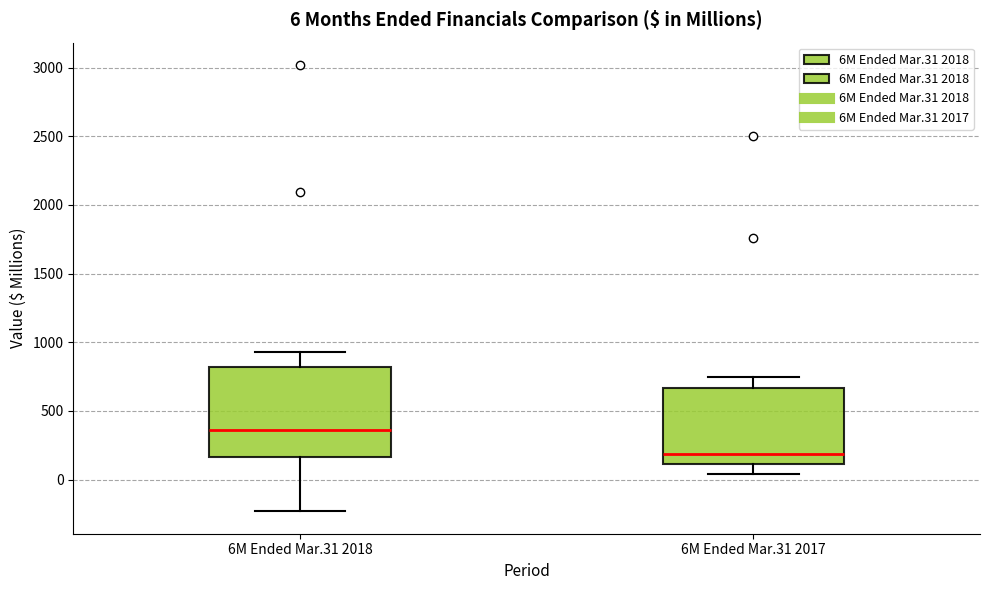

Which box is the tallest, from its lower edge to its upper edge?

6M Ended Mar.31 2018